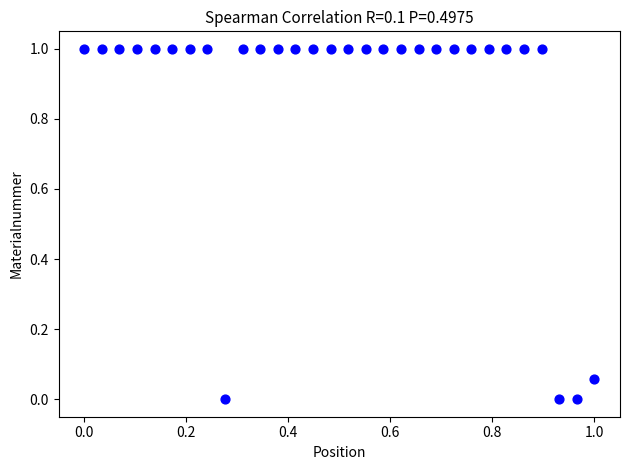

What is the range of X values (max minus min)?

1.0